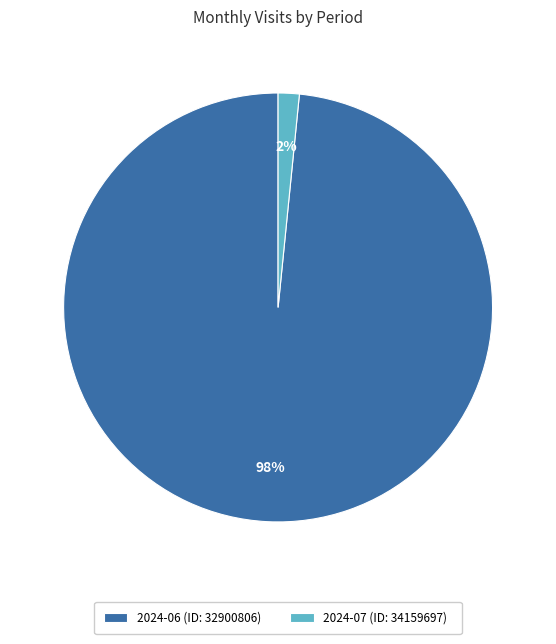

How many segments does this pie chart have?

2